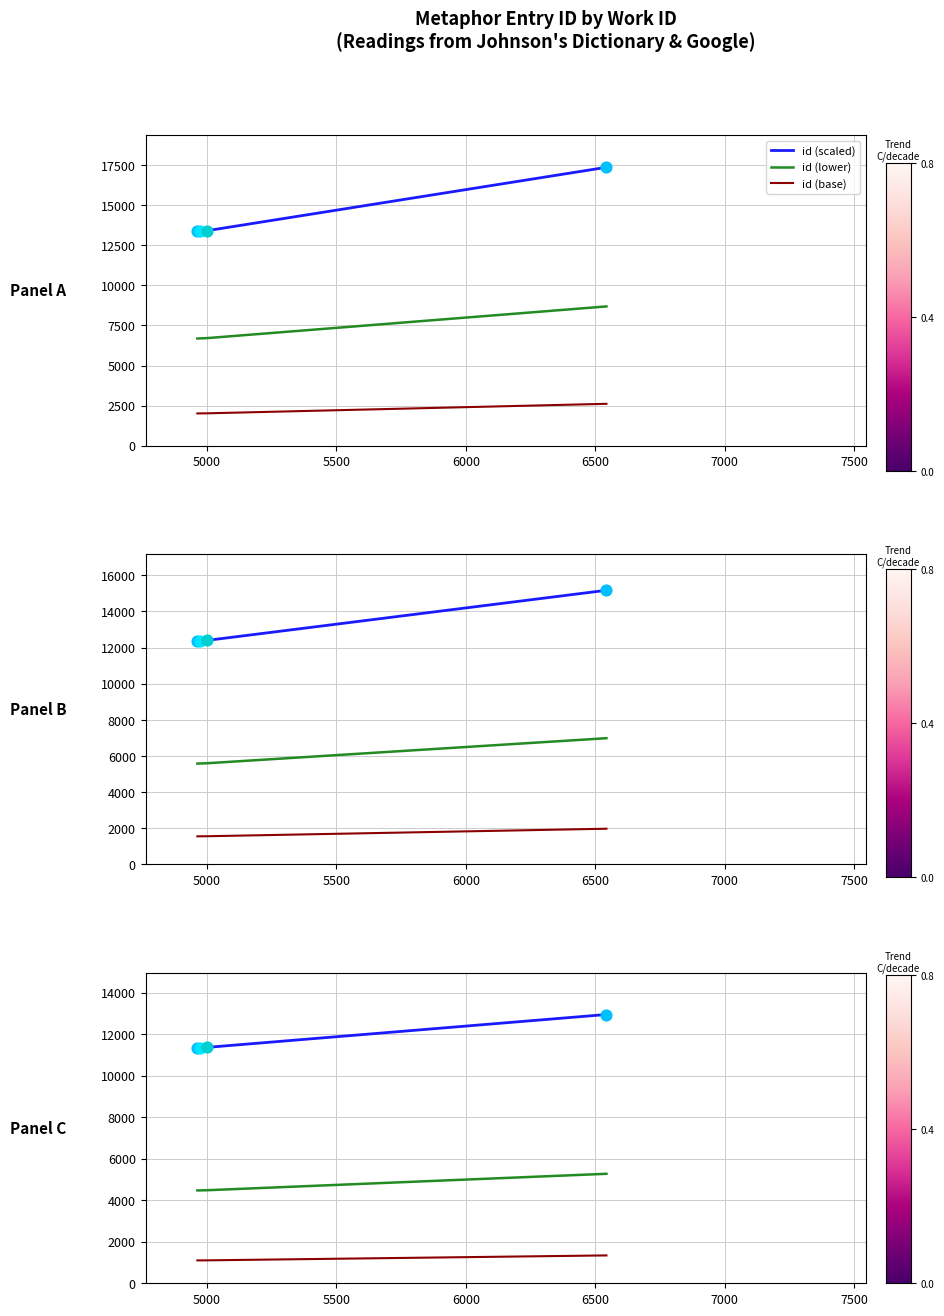

Which series has the largest Y range (max minus min)?

id (scaled)